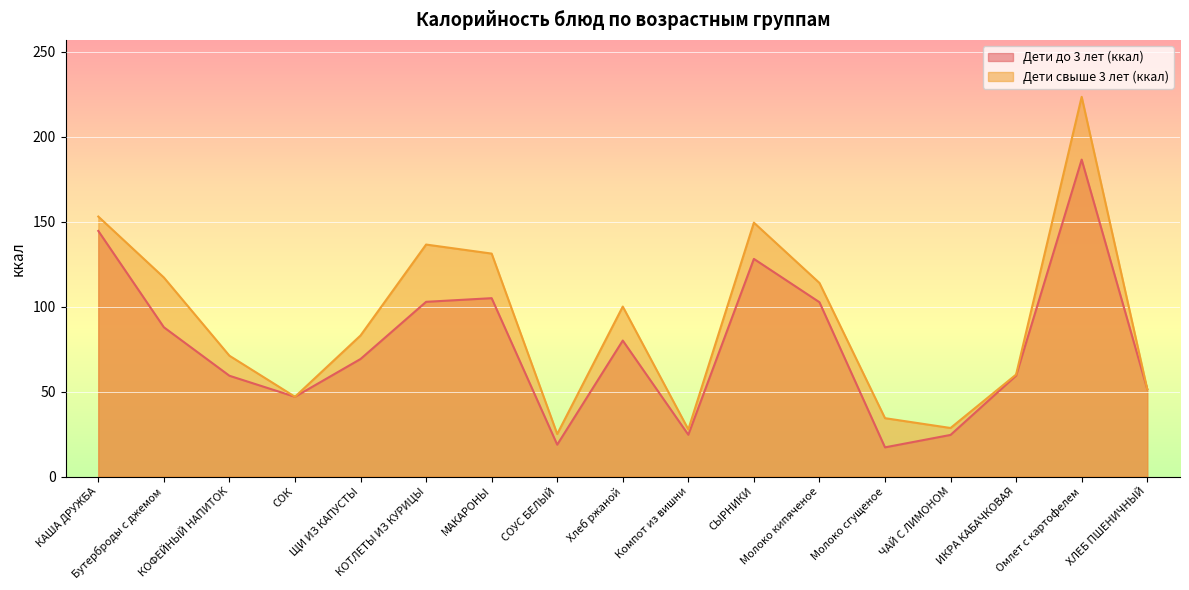

List the labels in order of Дети свыше 3 лет (ккал) value, largest first.

Омлет с картофелем, КАША ДРУЖБА, СЫРНИКИ, КОТЛЕТЫ ИЗ КУРИЦЫ, МАКАРОНЫ, Бутерброды с джемом, Молоко кипяченое, Хлеб ржаной, ЩИ ИЗ КАПУСТЫ, КОФЕЙНЫЙ НАПИТОК, ИКРА КАБАЧКОВАЯ, ХЛЕБ ПШЕНИЧНЫЙ, СОК, Молоко сгущеное, ЧАЙ С ЛИМОНОМ, Компот из вишни, СОУС БЕЛЫЙ